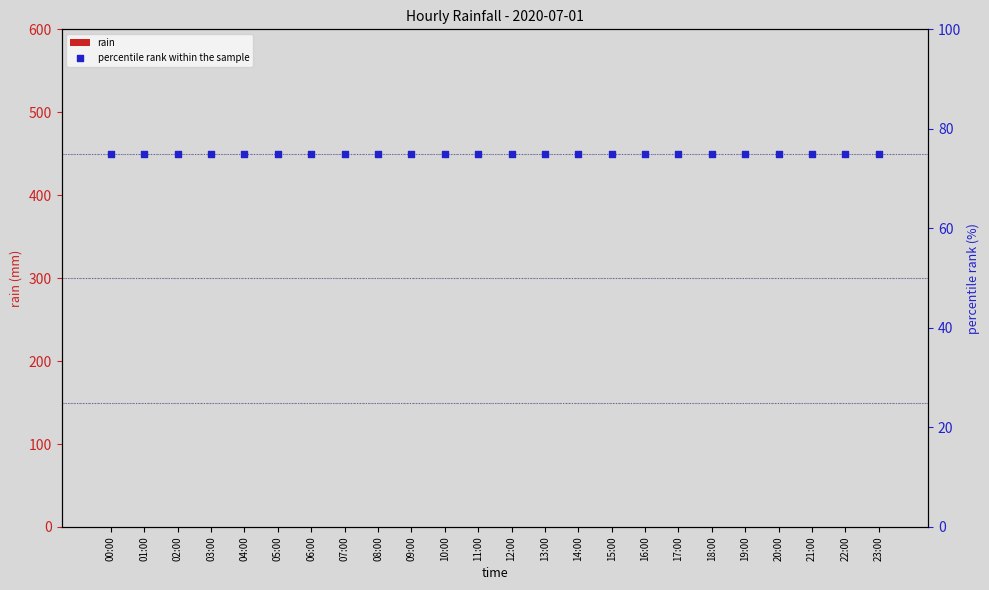

At how many categories does at least one series exceed 5?

24